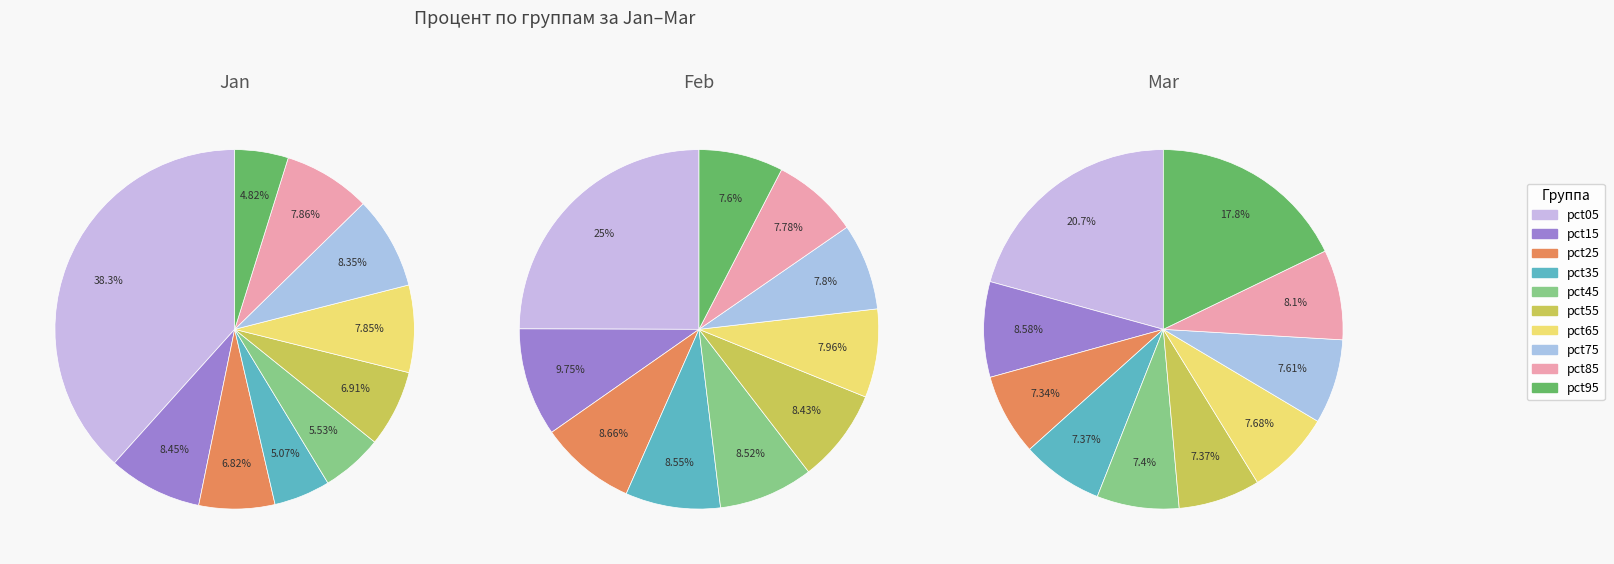

To the nearest percent, what is the difference between the largest and smallest slice percentages?

34%